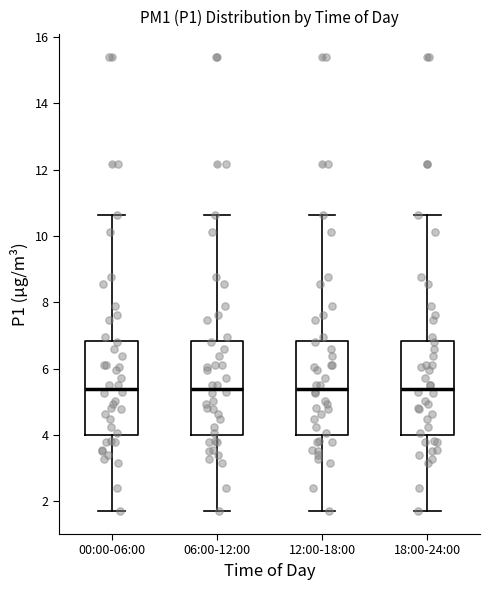

Where does the median line of the box for 00:00-06:00 sit on the y-axis? The values are not printed on the chart, so give them approximately, as read against the axis.

5.4